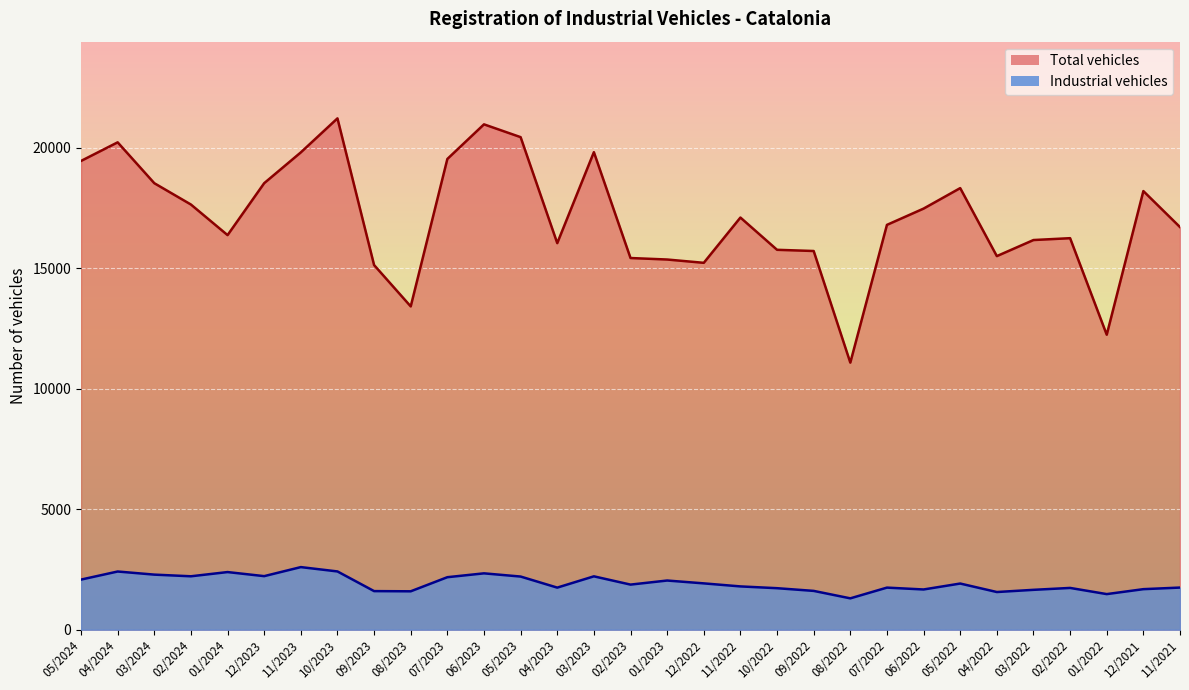

How many lines are shown in the chart?

2